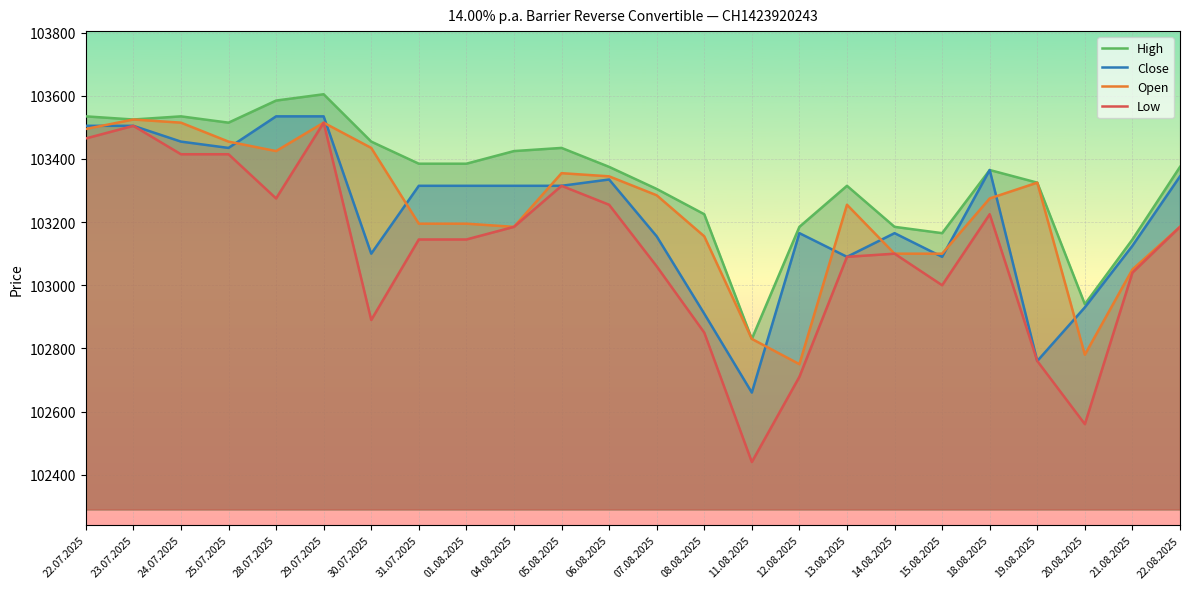

List the series in order of their peak value, lowest first.

Low, Open, Close, High